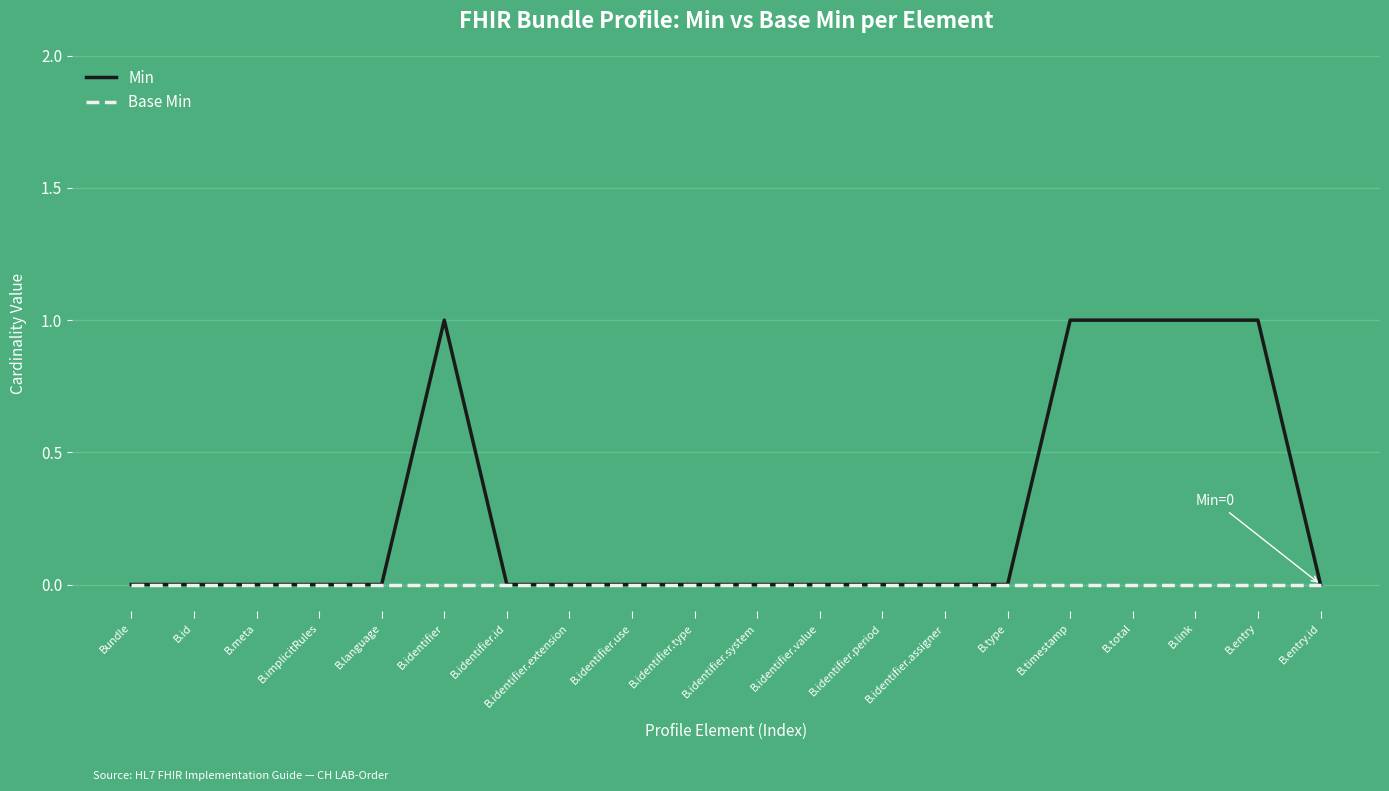

What position from the left is B.identifier.assigner?

14